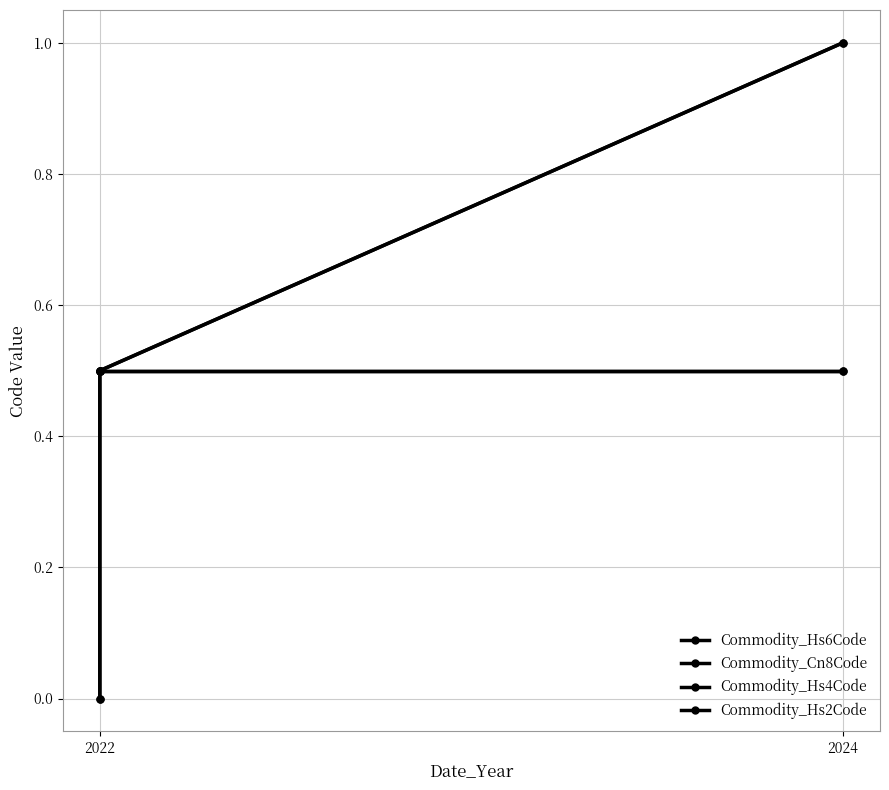

What is the highest value of the Commodity_Hs6Code series?

1.0